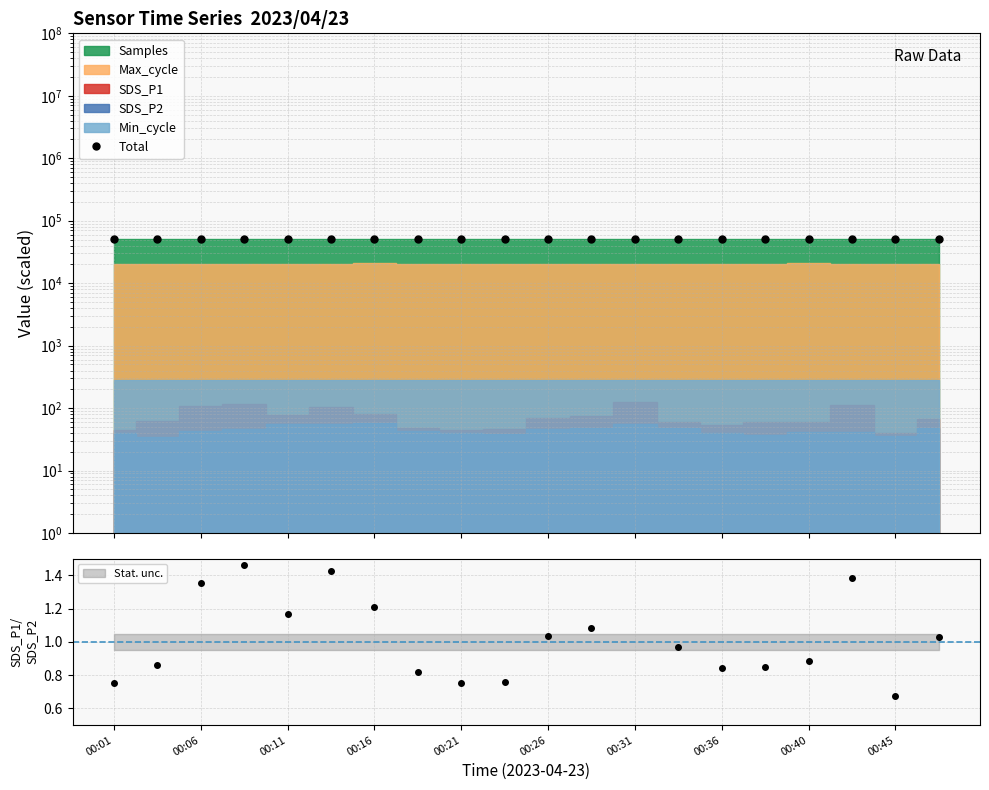

Is it true that the value at 00:26 is 50657.6?

True